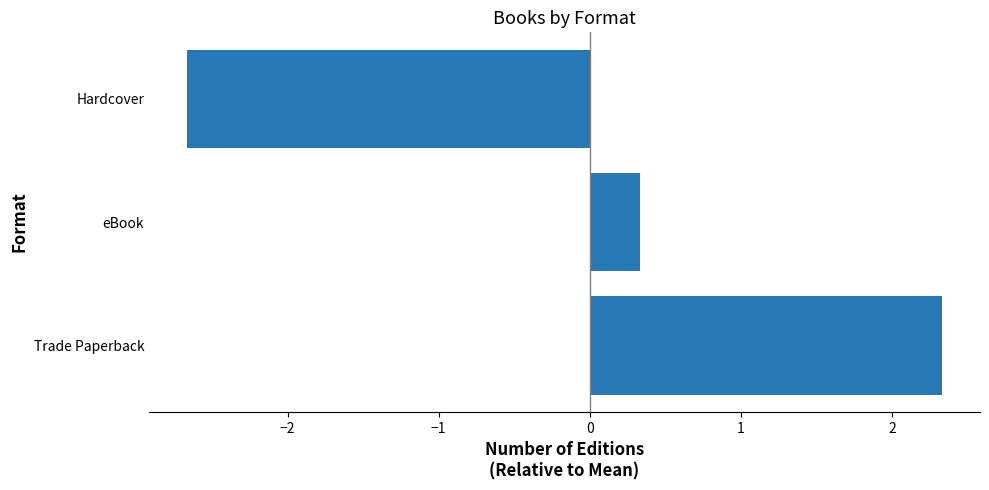

What is the minimum value shown in the chart?

-2.7